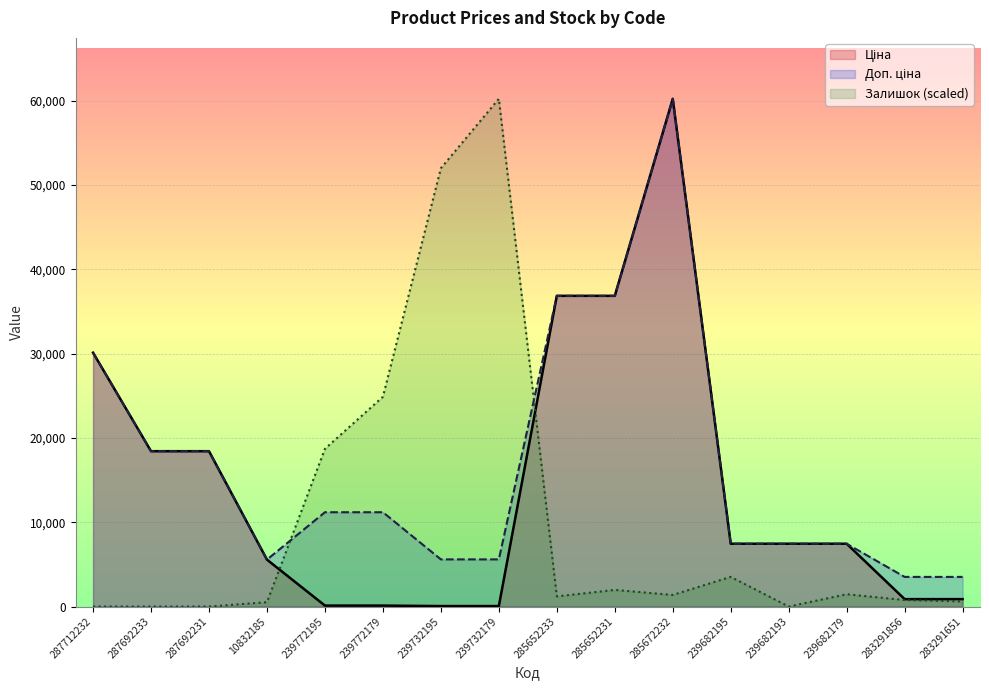

Which has a higher value, 287692231 or 239772195?

287692231